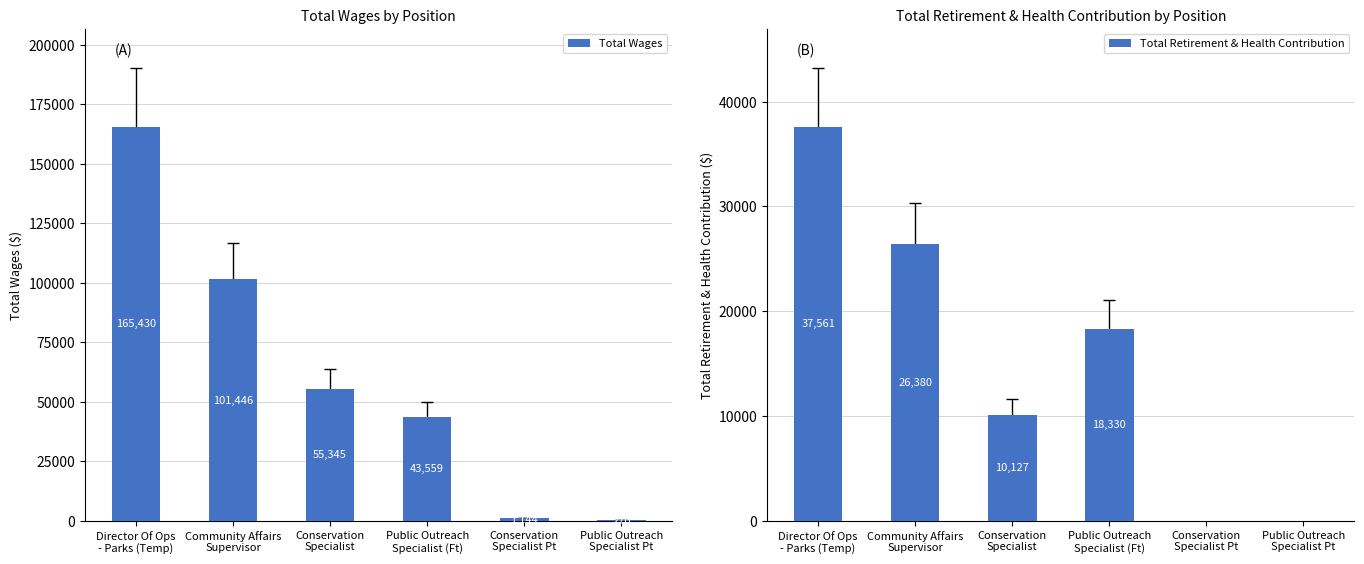

Is the value of Total Retirement & Health Contribution at Community Affairs
Supervisor greater than the value of Total Wages at Public Outreach
Specialist Pt?

Yes